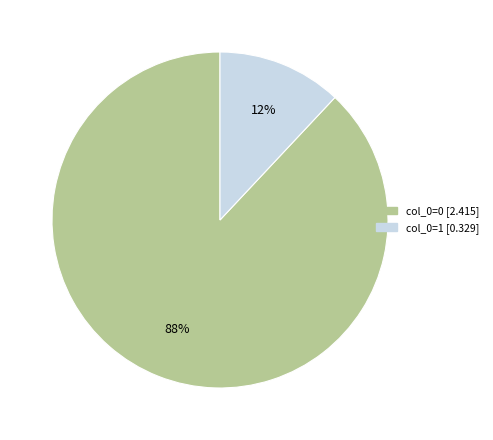

Between col_0=1 and col_0=0, which is larger?

col_0=0